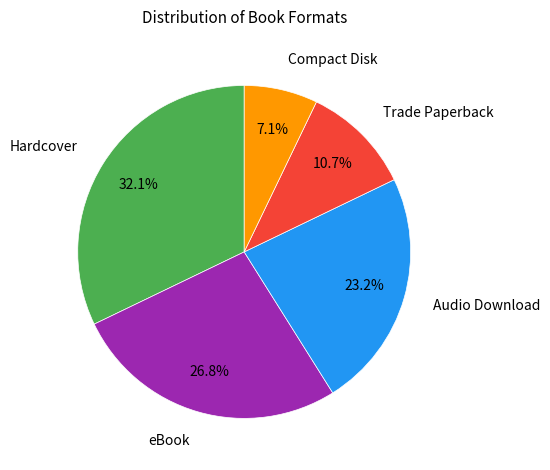

Is Compact Disk the majority of the pie?

No